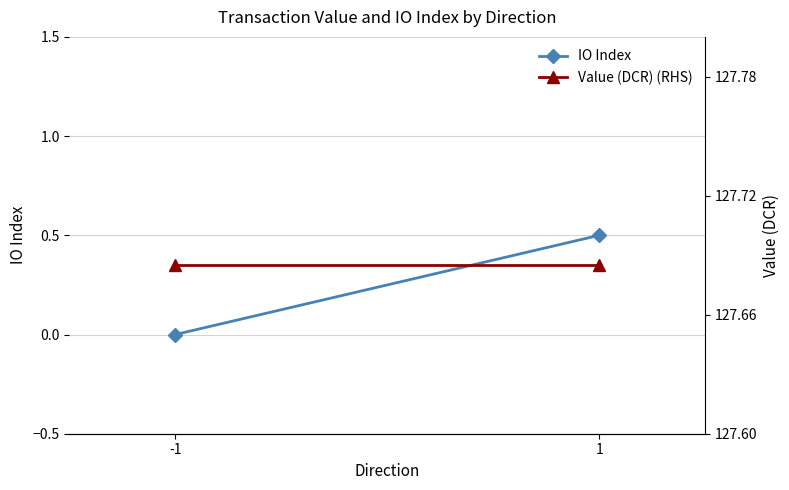

Reading left to right, transcribe all the data shown in this chart.

IO Index: -1=0.0	1=0.5
Value (DCR) (RHS): -1=127.7	1=127.7